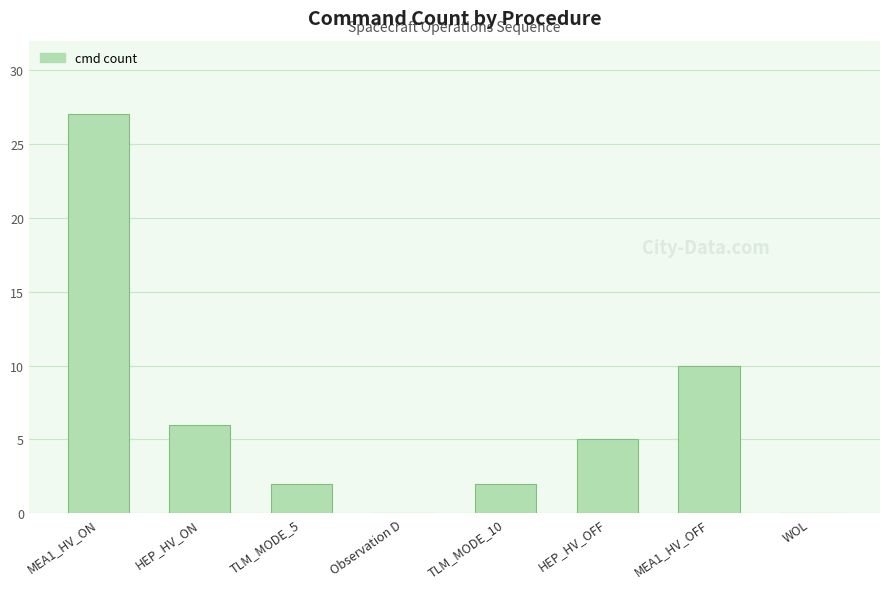

Reading right to left, what are all the values shown in this chart?

WOL=0	MEA1_HV_OFF=10	HEP_HV_OFF=5	TLM_MODE_10=2	Observation D=0	TLM_MODE_5=2	HEP_HV_ON=6	MEA1_HV_ON=27